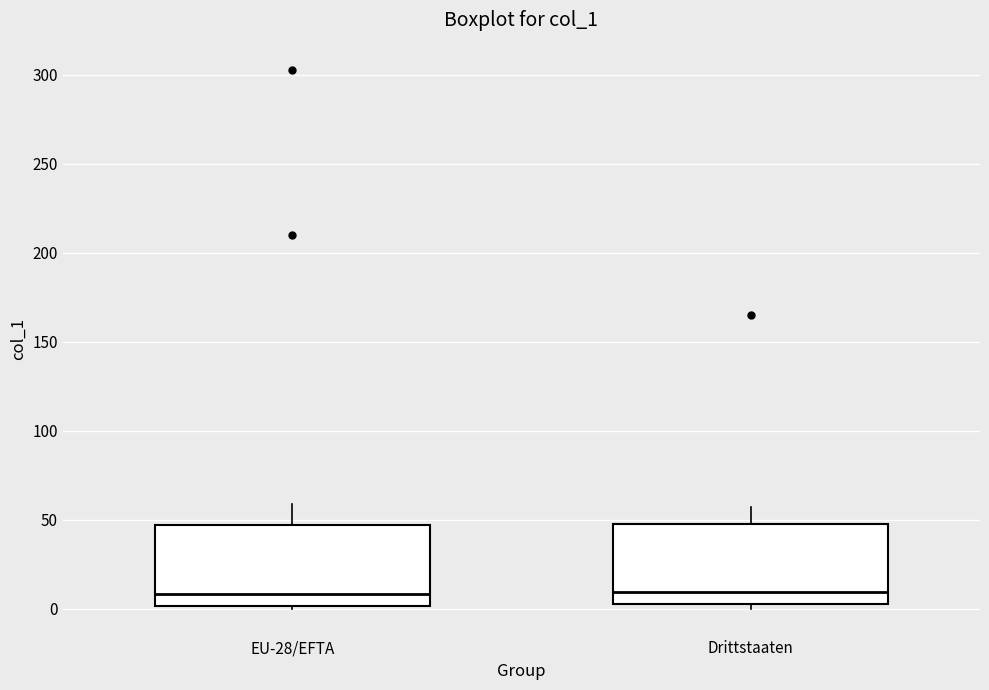

Where is the lower edge of the box for Drittstaaten on the y-axis? The values are not printed on the chart, so give them approximately, as read against the axis.

5